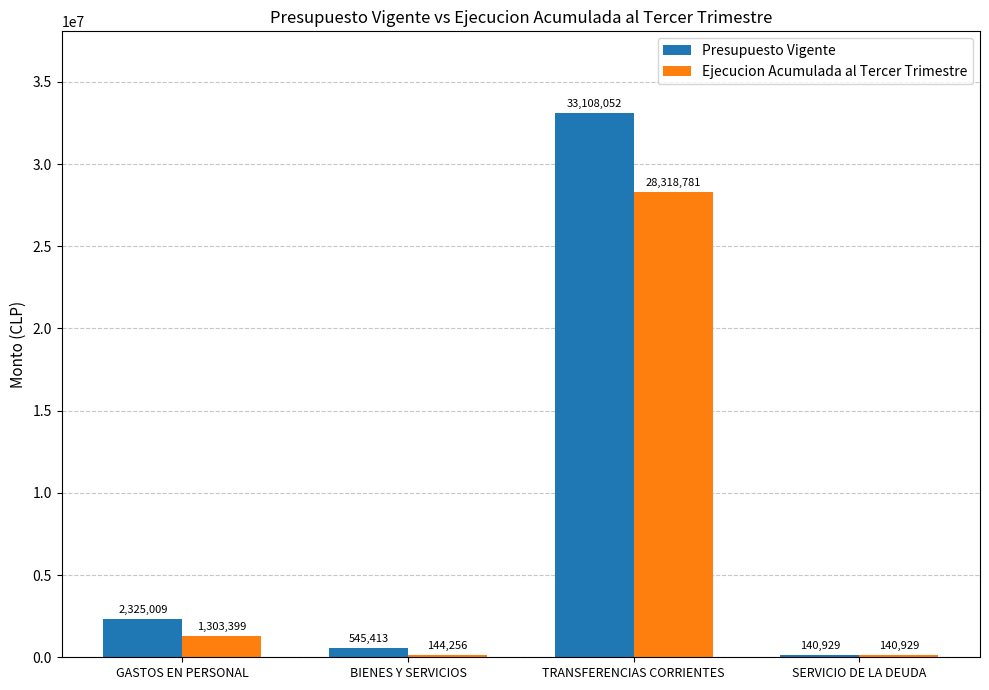

What is the approximate value of Presupuesto Vigente at SERVICIO DE LA DEUDA?

140929